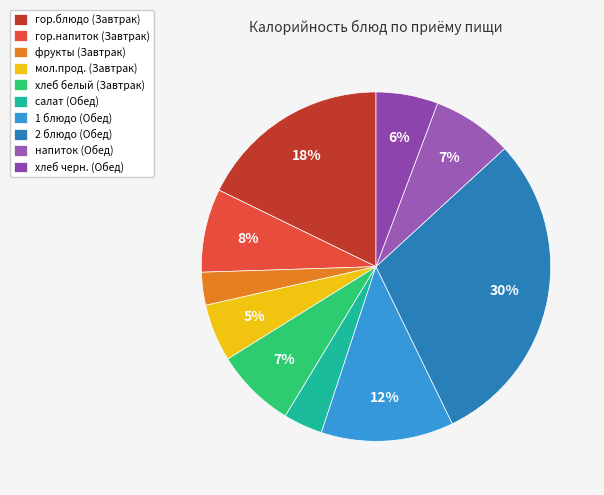

What is the ratio of the value at хлеб белый (Завтрак) to the value at 1 блюдо (Обед)?

0.6